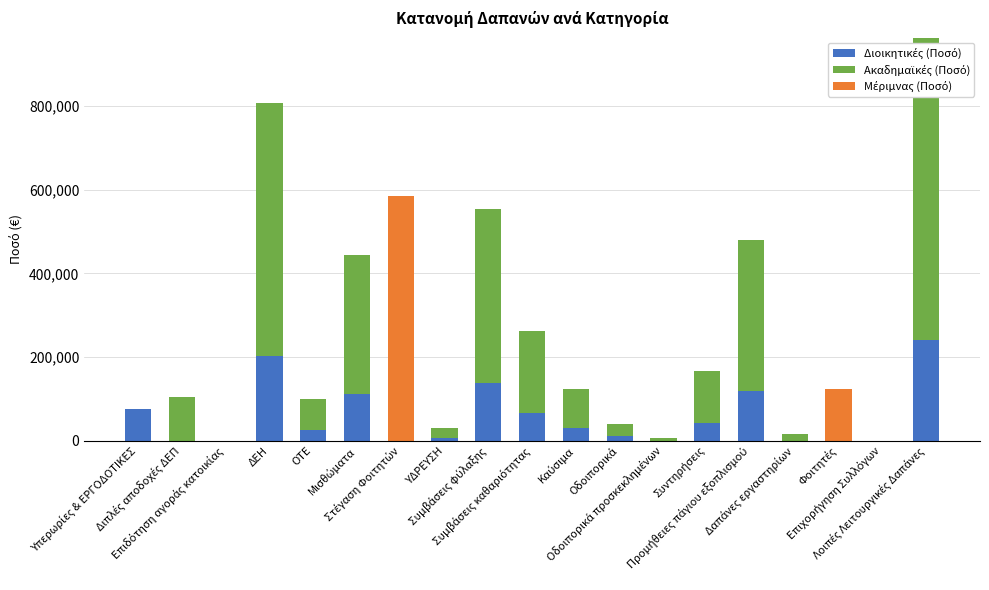

Is it true that Μέριμνας (Ποσό) equals -270343.6 at Οδοιπορικά?

False